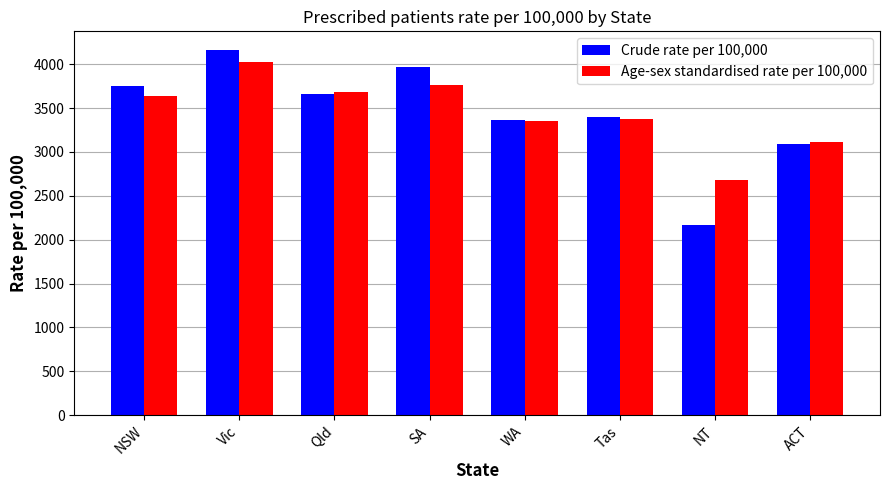

What is the maximum value shown in the chart?

4166